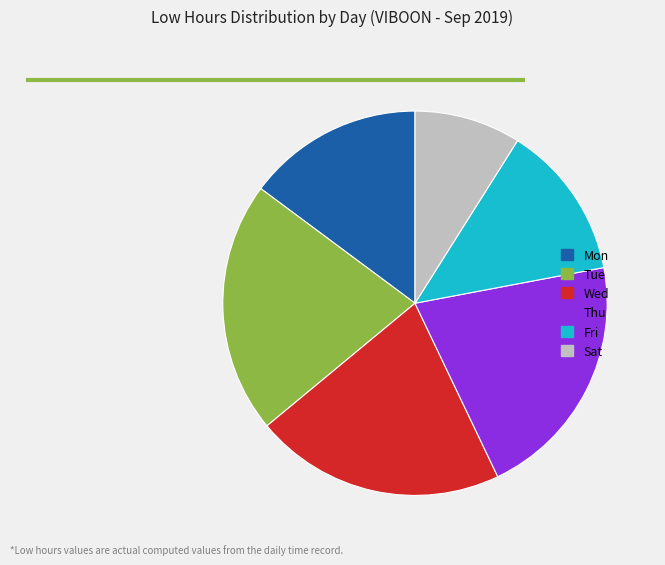

Is there any slice that represents more than half of the pie?

No